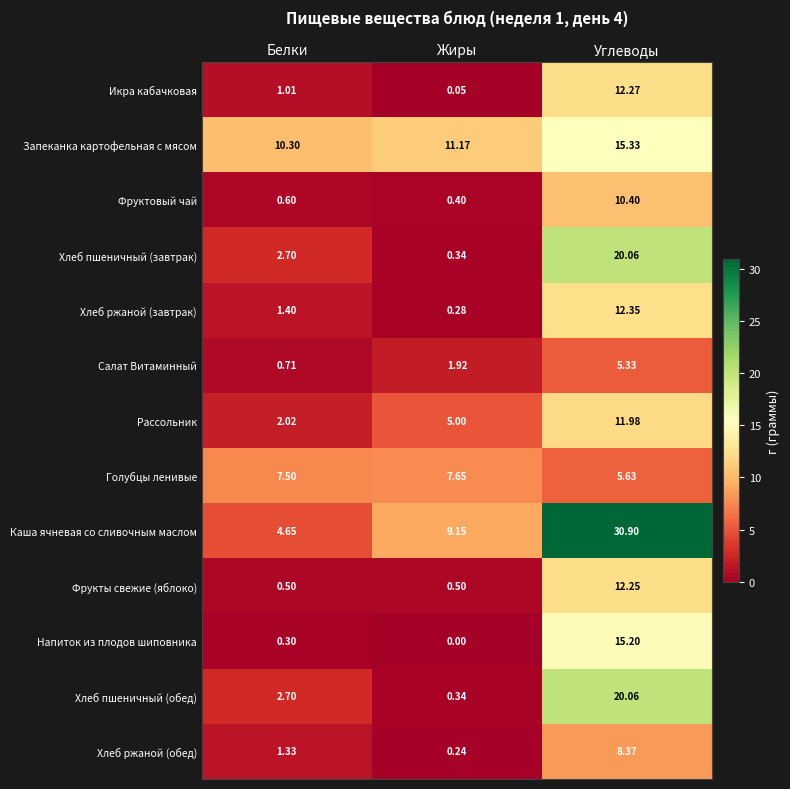

Which category has the lowest value in the Икра кабачковая series?

Жиры